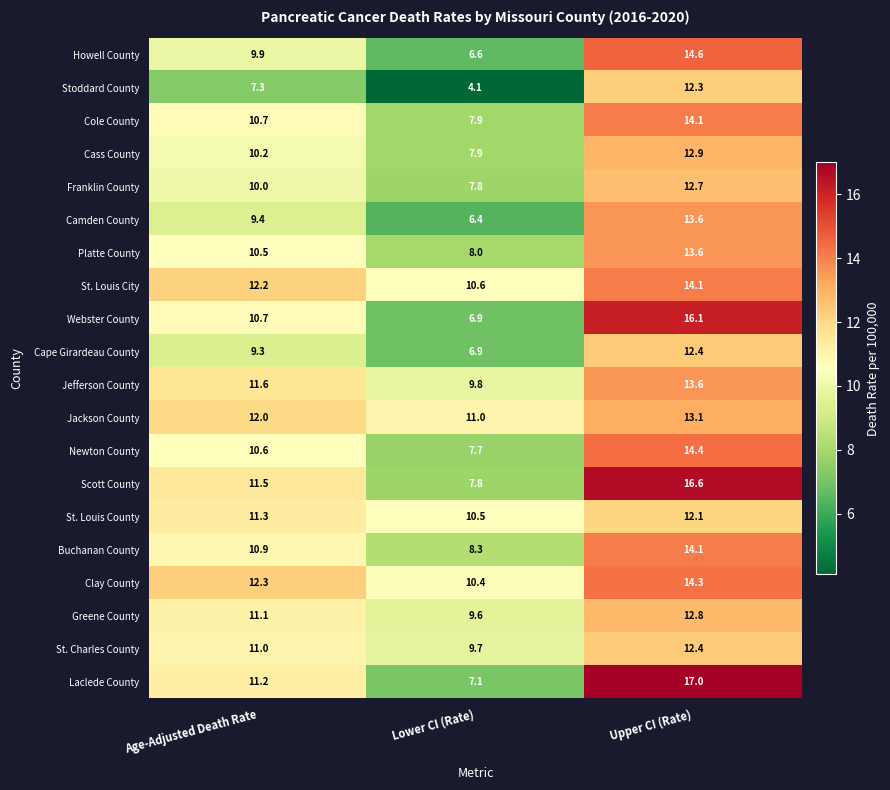

What is the total value across all series at Upper CI (Rate)?

276.8